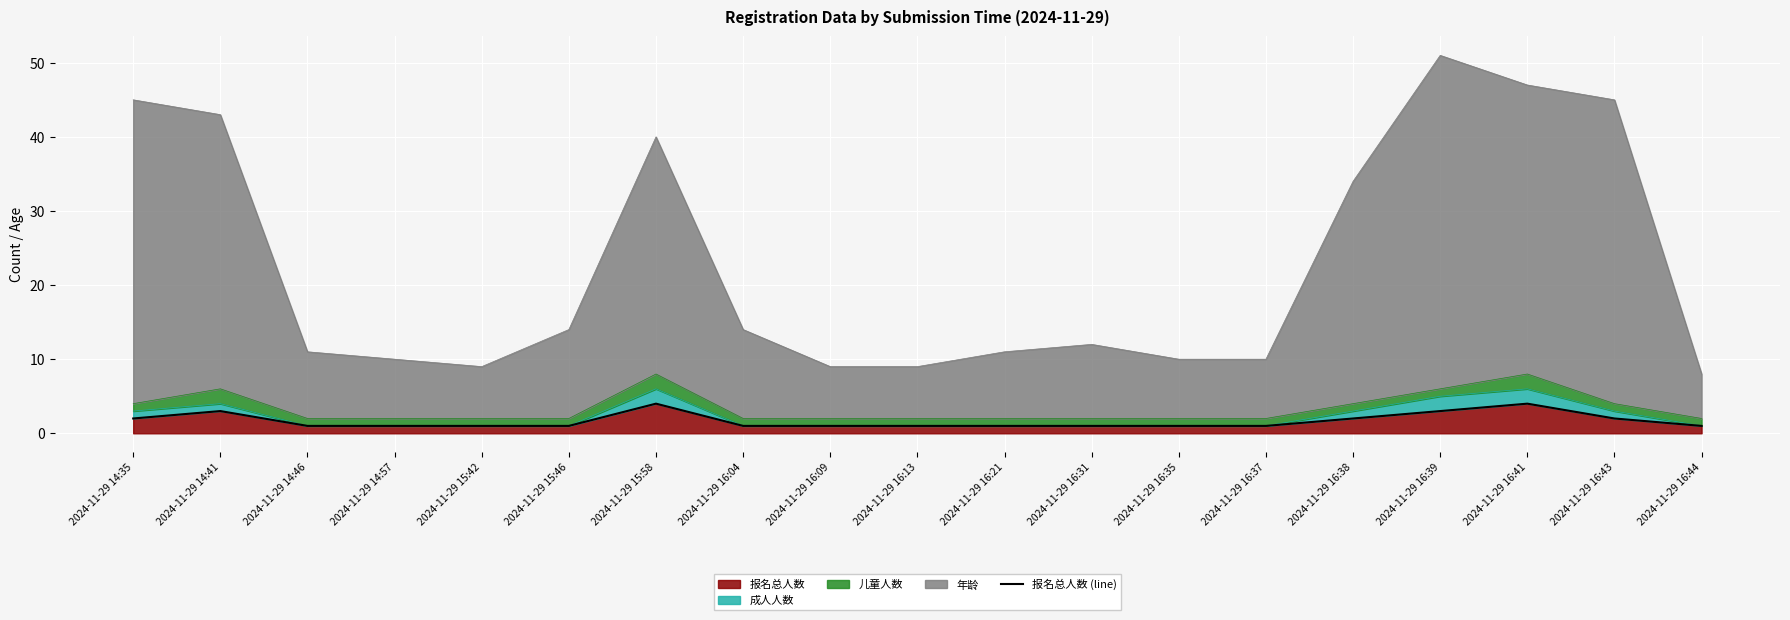

Is it true that the value at 2024-11-29 14:57 is 1?

True